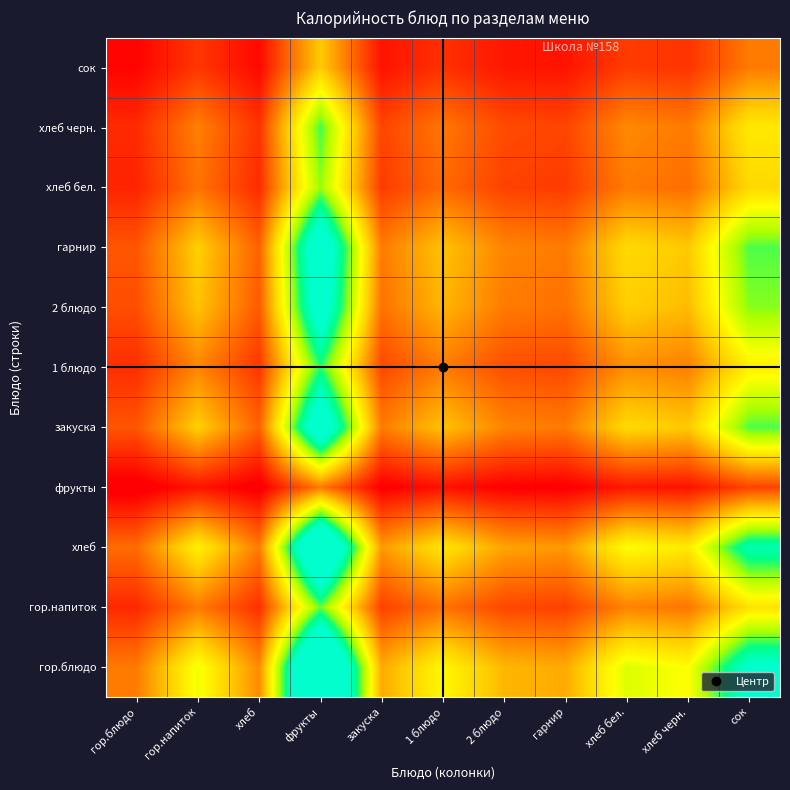

What is the difference between the highest and lowest values at 1 блюдо?

1.4